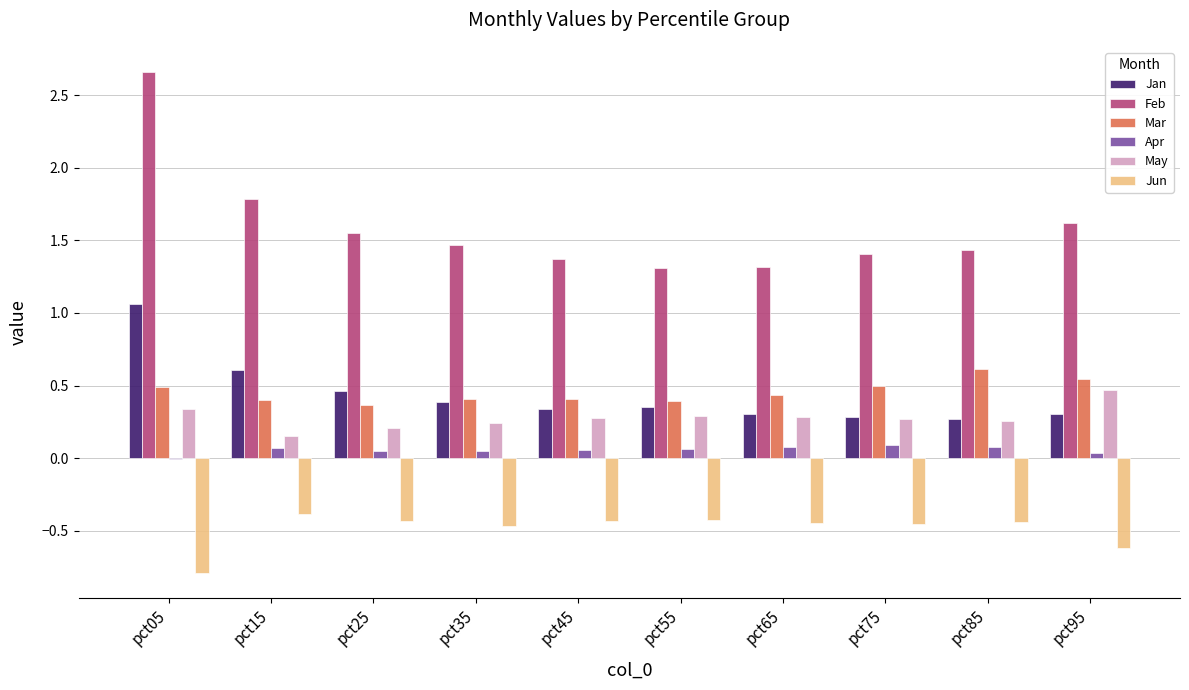

Between pct05 and pct95, which series saw the biggest shift?

Feb